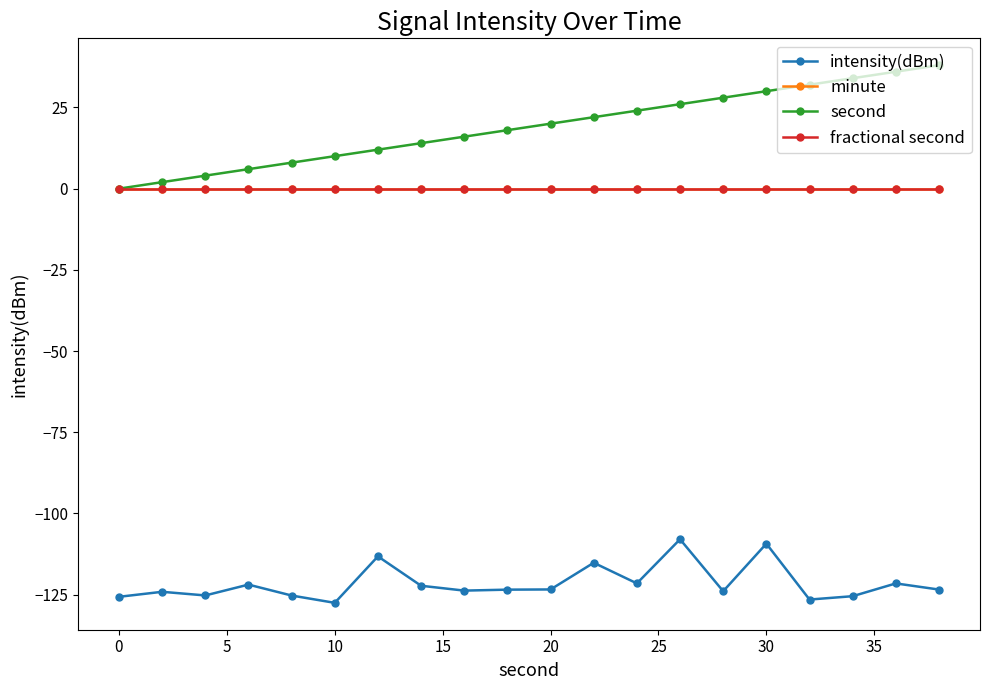

What is the minimum value shown in the chart?

-127.5